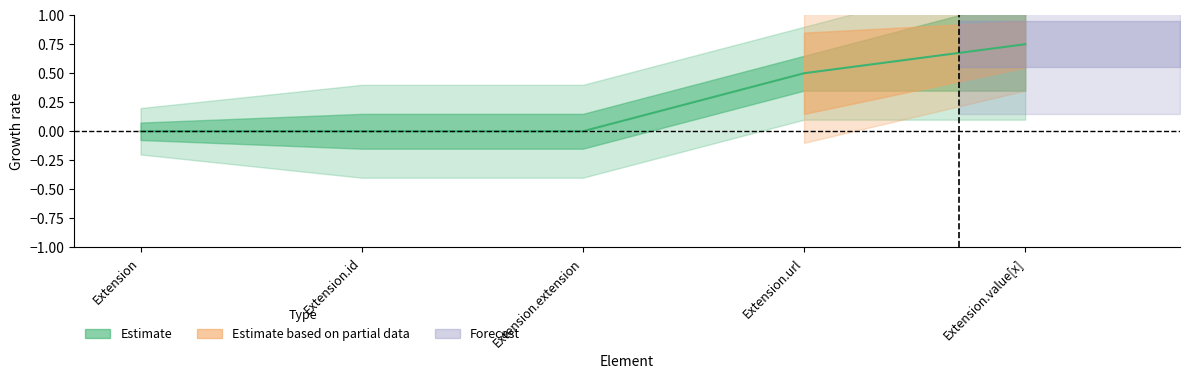

The Min series shows -1 at Extension.extension. True or false?

False